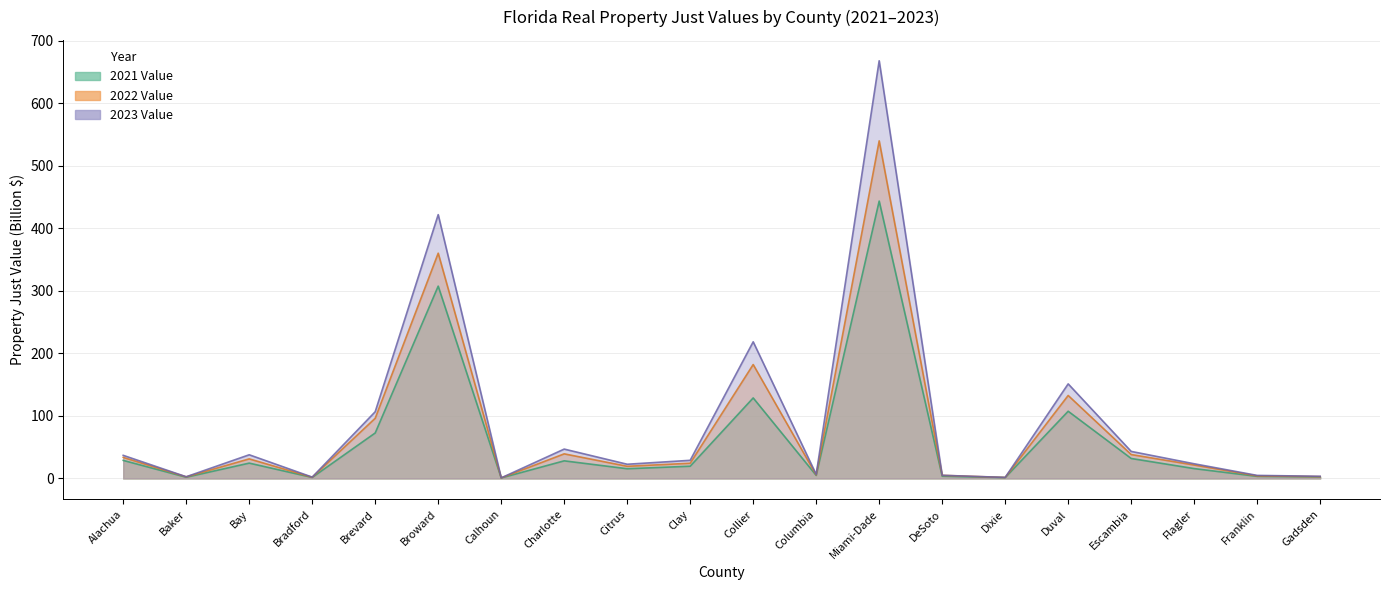

List the series in order of their peak value, lowest first.

2021 Value, 2022 Value, 2023 Value